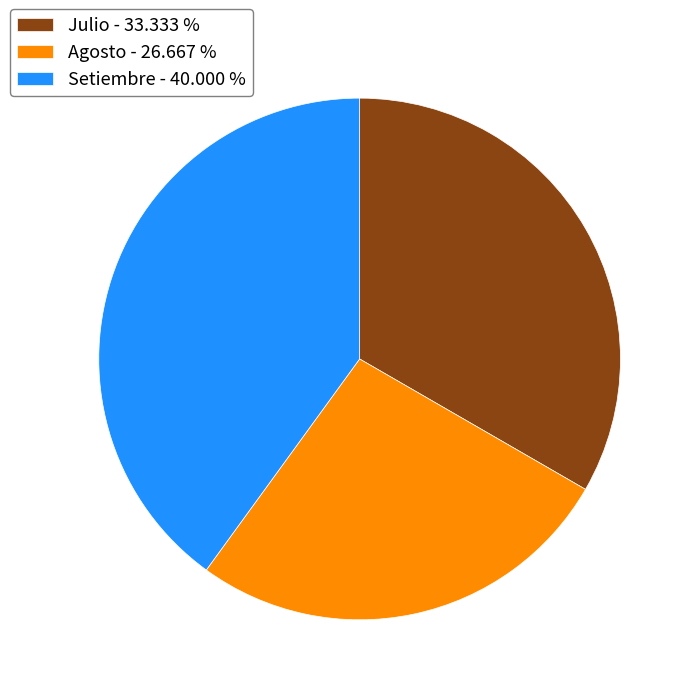

How many slices are in this pie chart?

3